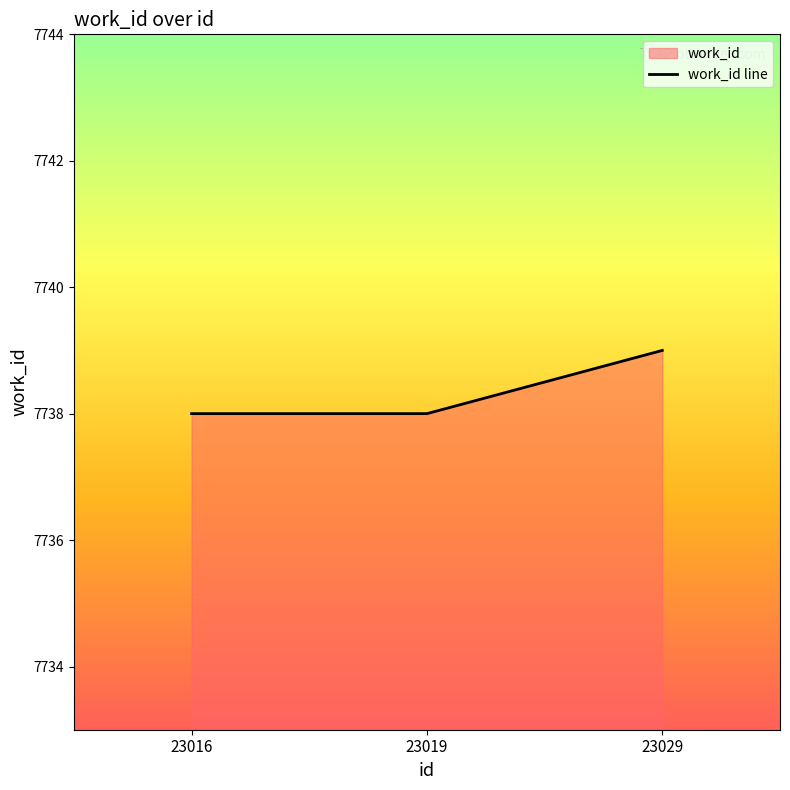

What is the ratio of the value at 23029 to the value at 23016?

1.0